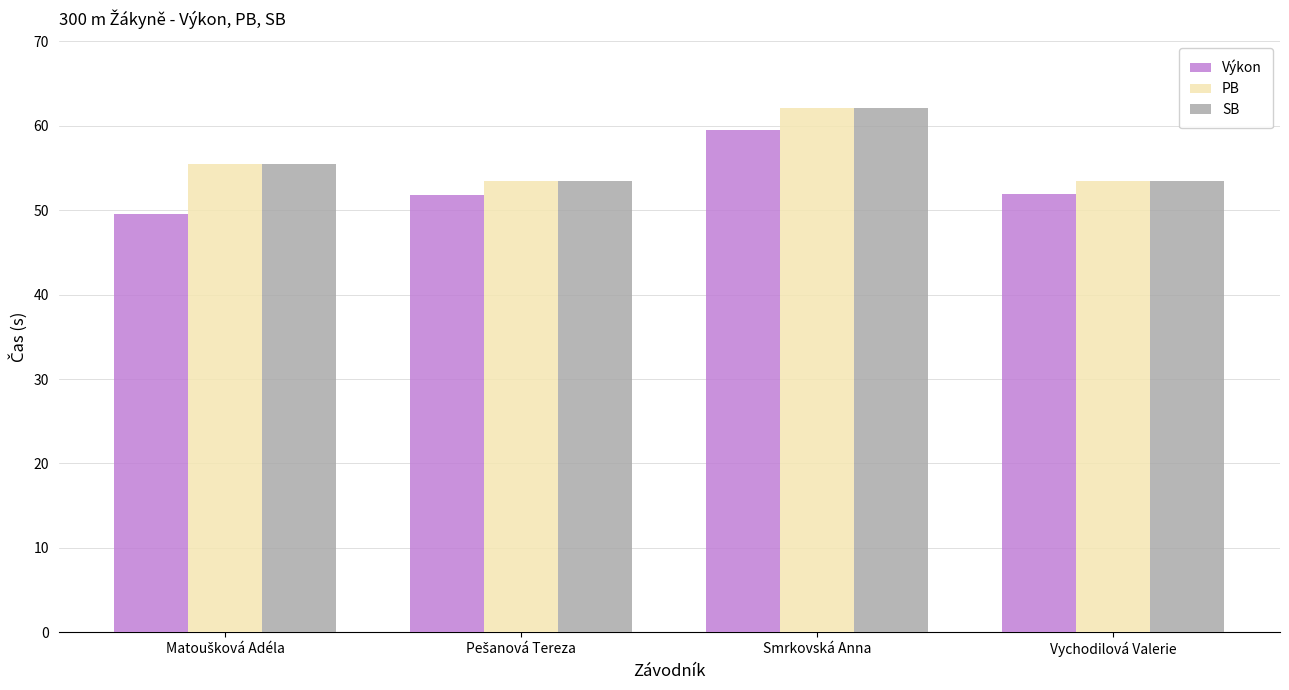

What is the average value of the PB series?

56.2